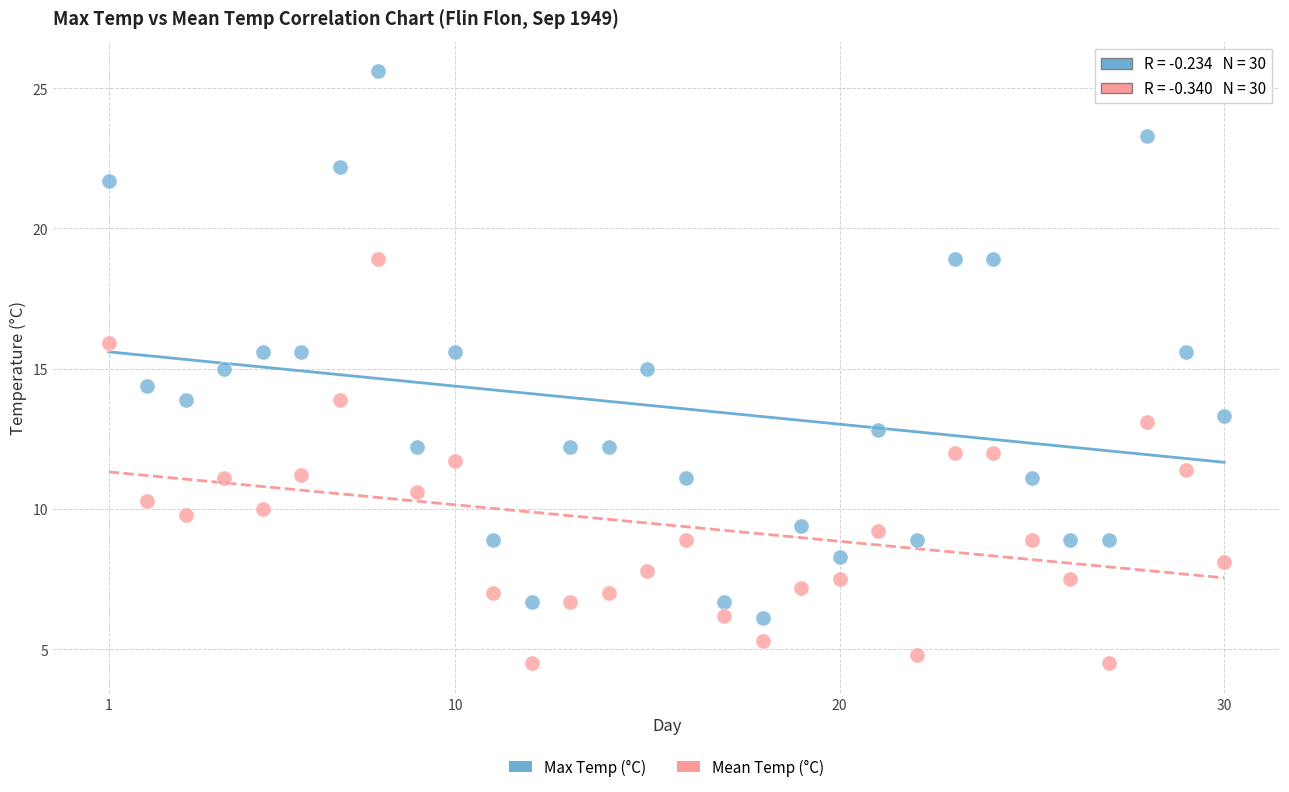

Across all data points, what is the range of Y values (max minus min)?

21.1